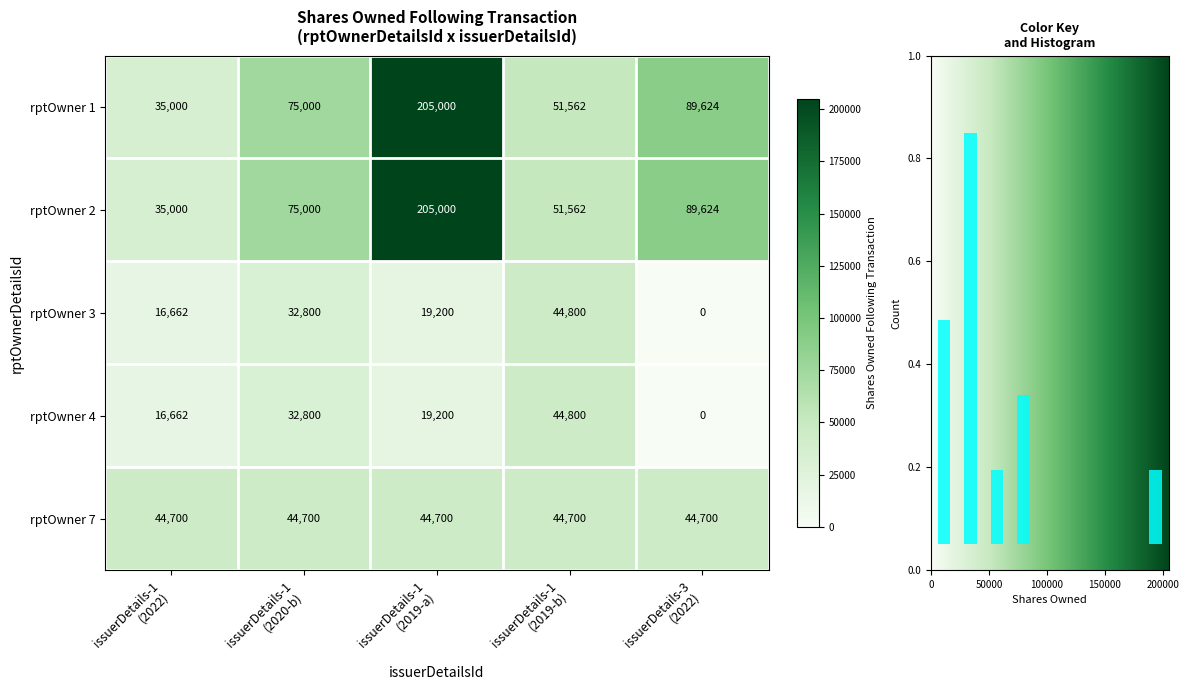

How many data points does each series have?

5